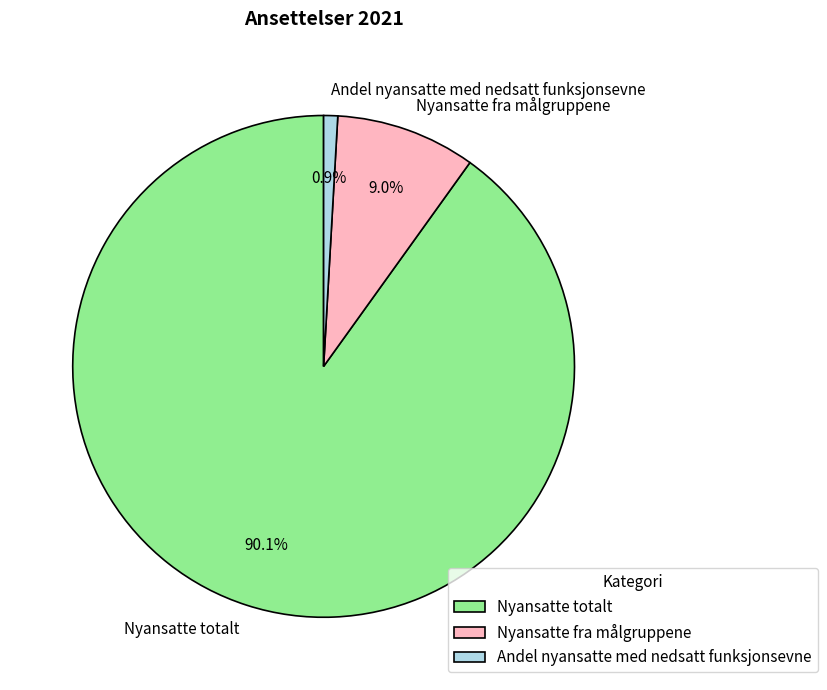

What percentage is the Andel nyansatte med nedsatt funksjonsevne slice, to the nearest percent?

1%